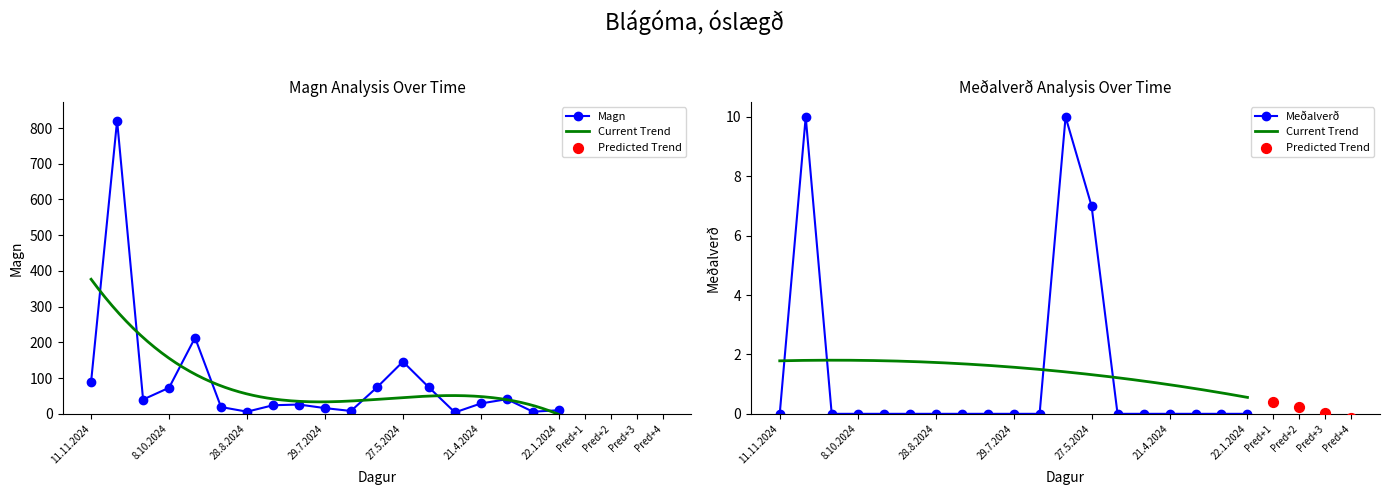

Which series has the largest total across all categories?

Magn